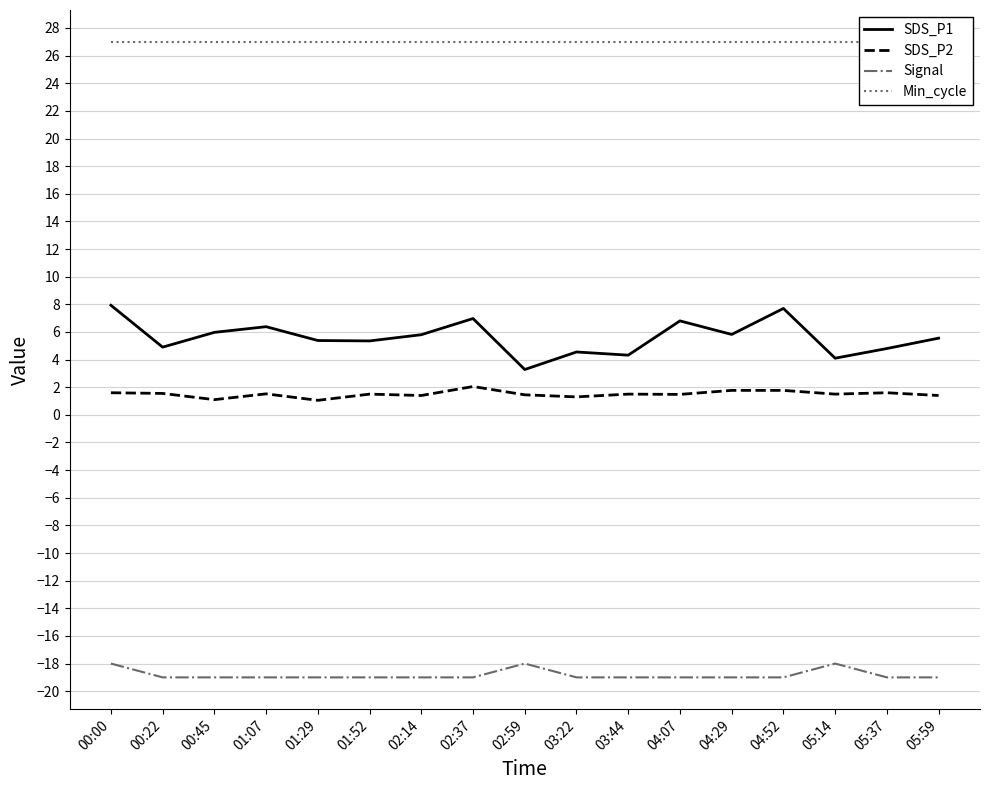

What is the value of the SDS_P1 point at the 13th from the left?

5.8